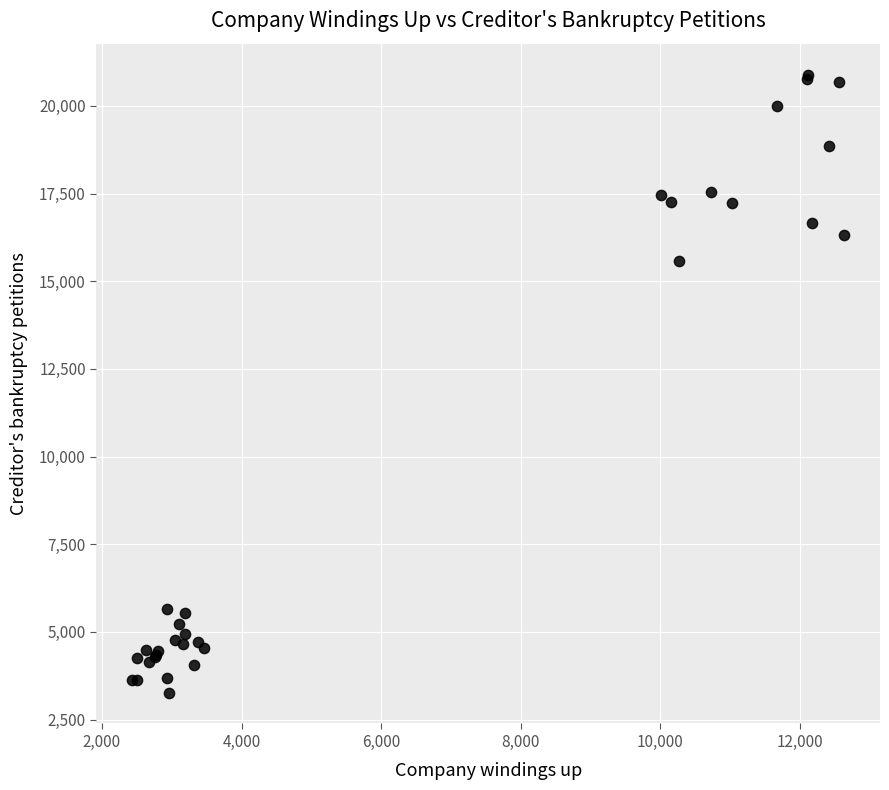

What Y value in the scatter plot is closest to 12081?

15571